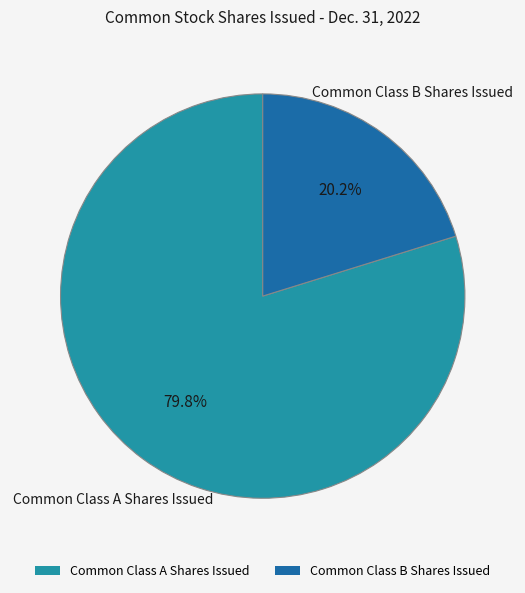

Is Common Class A Shares Issued the majority of the pie?

Yes